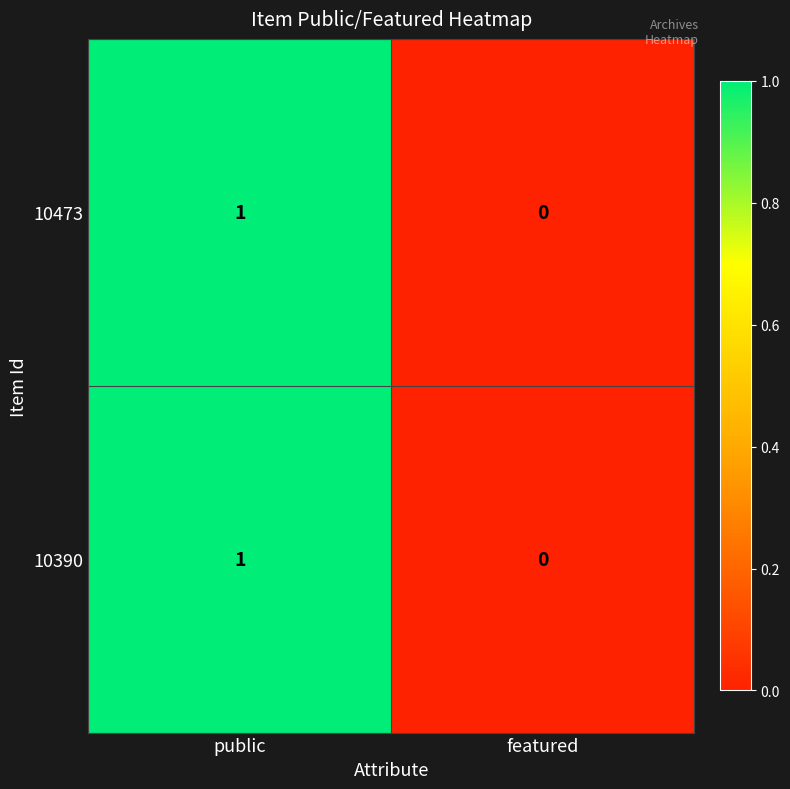

At which category is the sum across all series the highest?

public